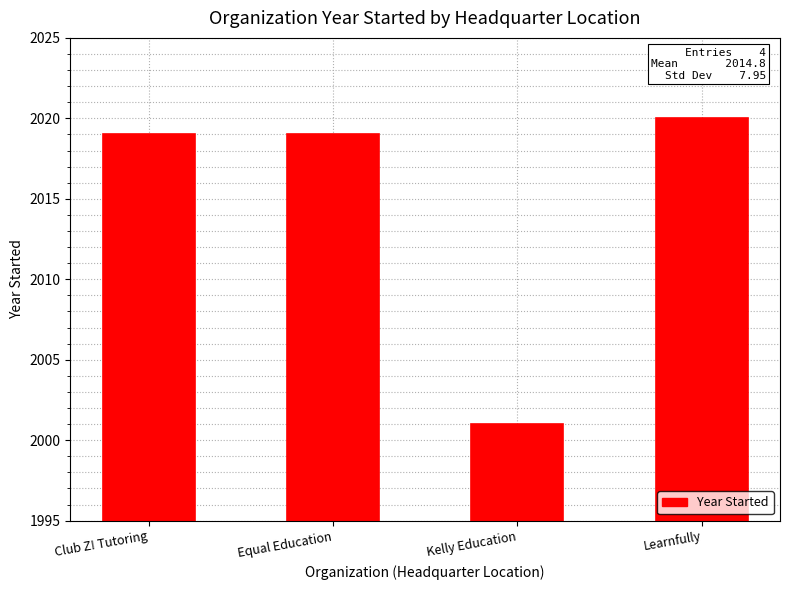

The value at Equal Education is 2019. True or false?

True